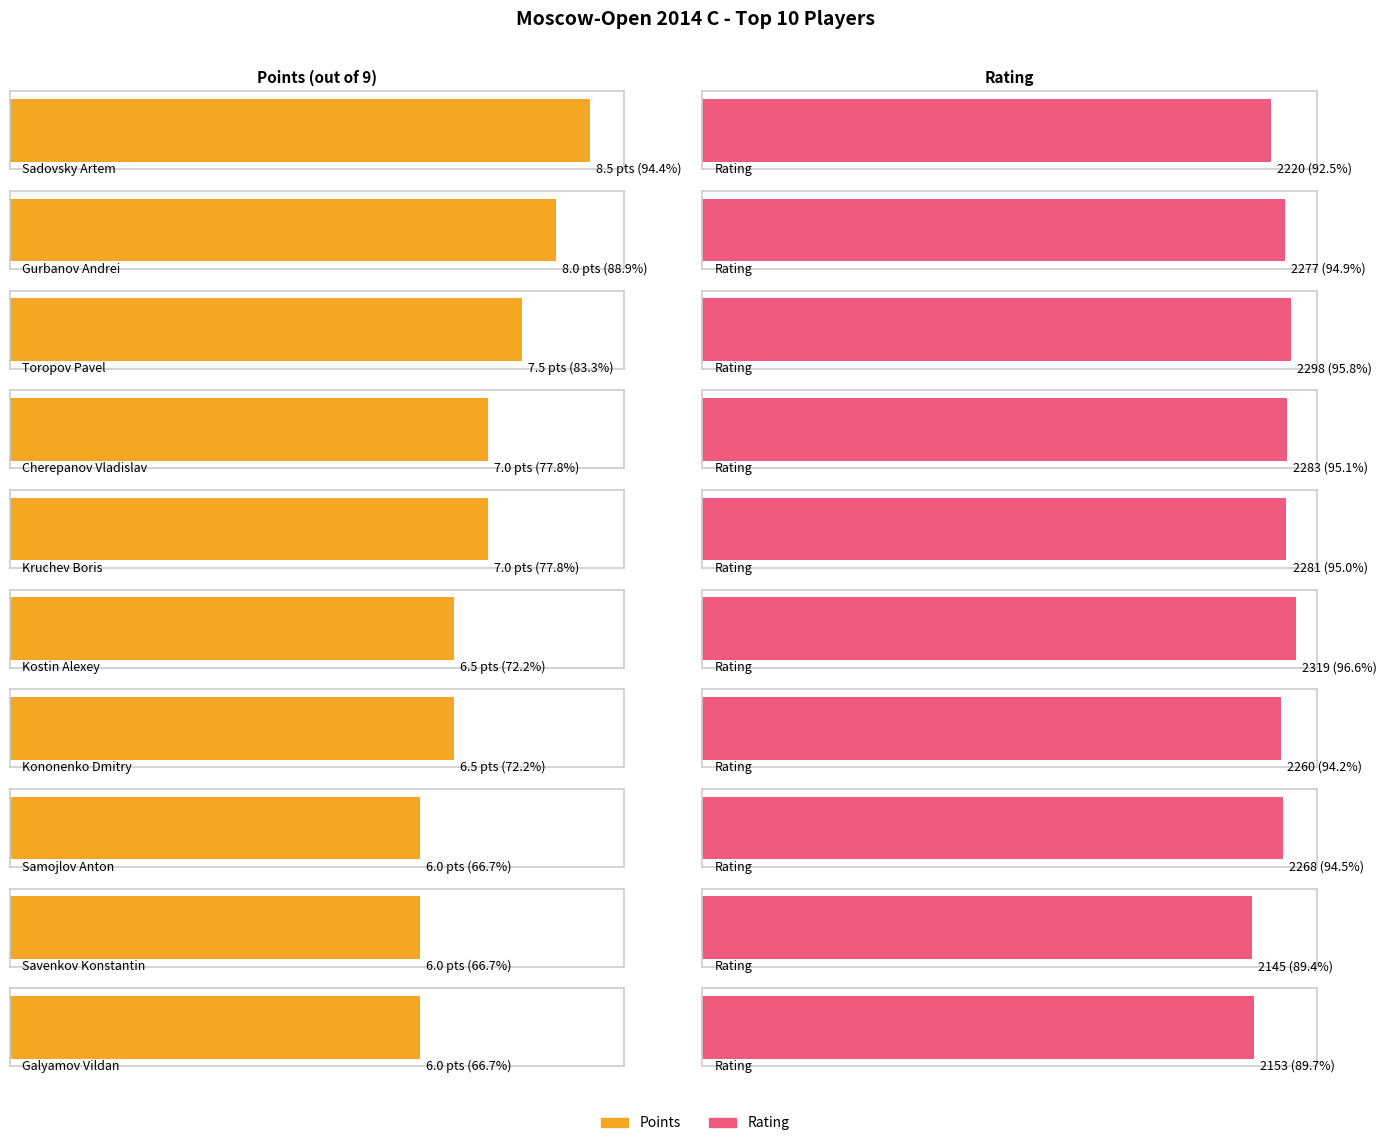

How many Points values are between 6 and 7?

7